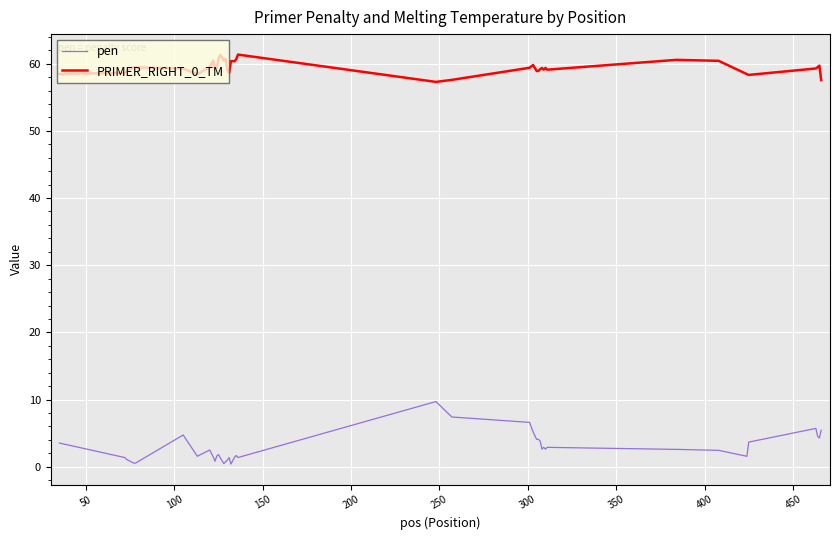

List the series in order of their peak value, highest first.

PRIMER_RIGHT_0_TM, pen